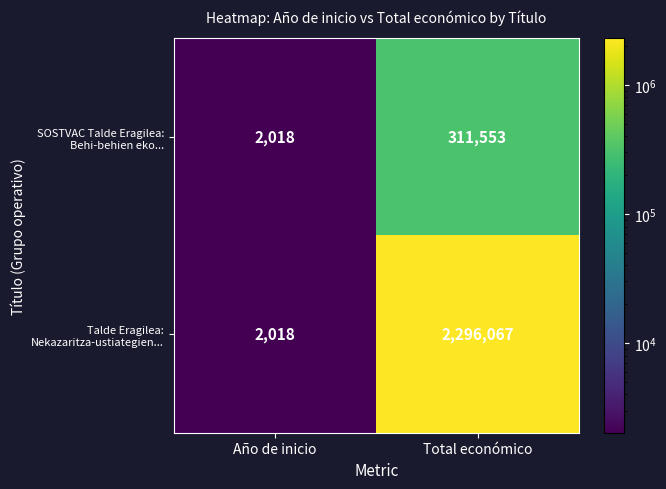

What is the total value across all series at Total económico?

2607620